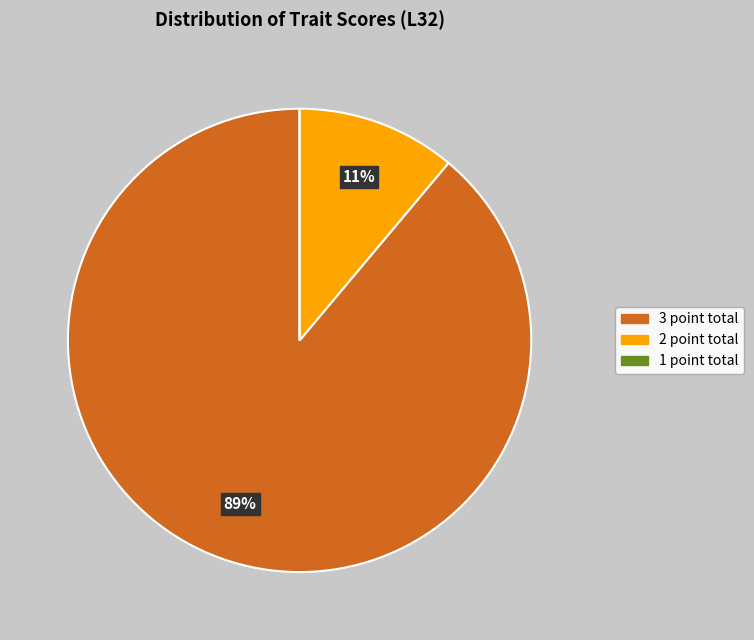

Is the sum of 2 point total and 3 point total greater than half?

Yes